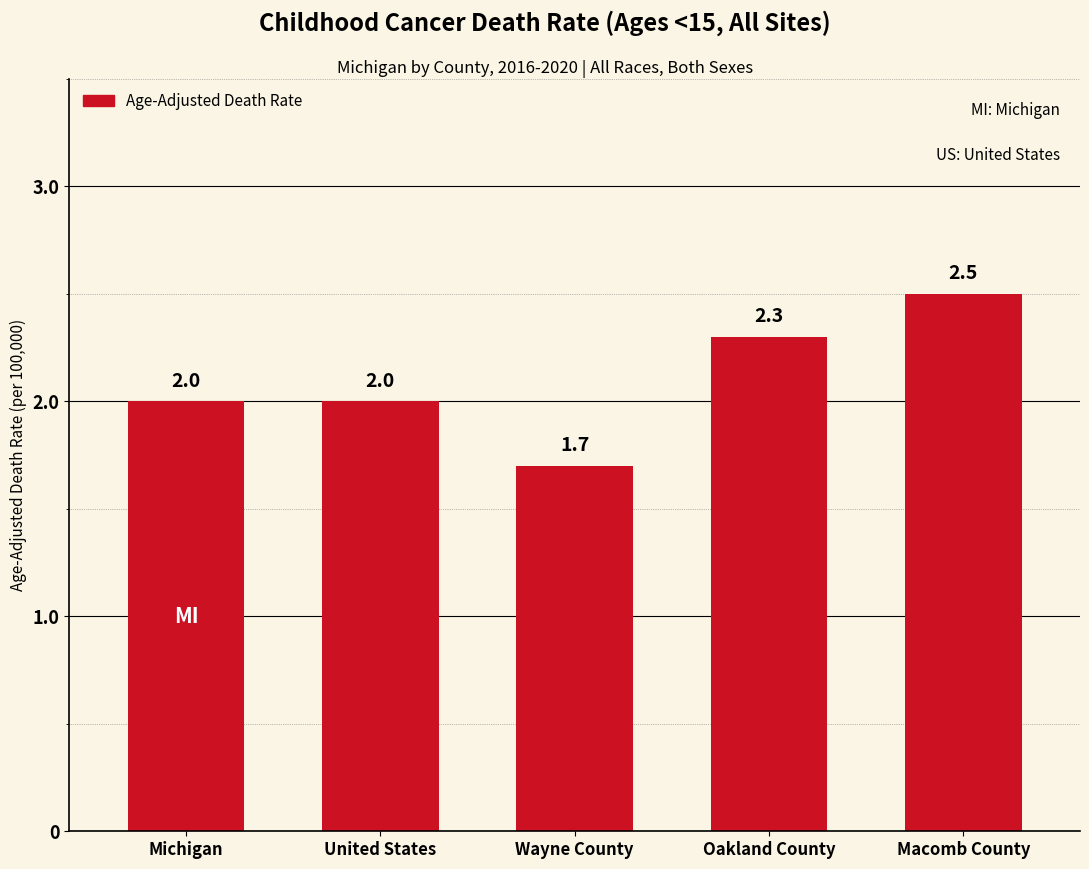

What is the change in value from Wayne County to Oakland County?

+0.6